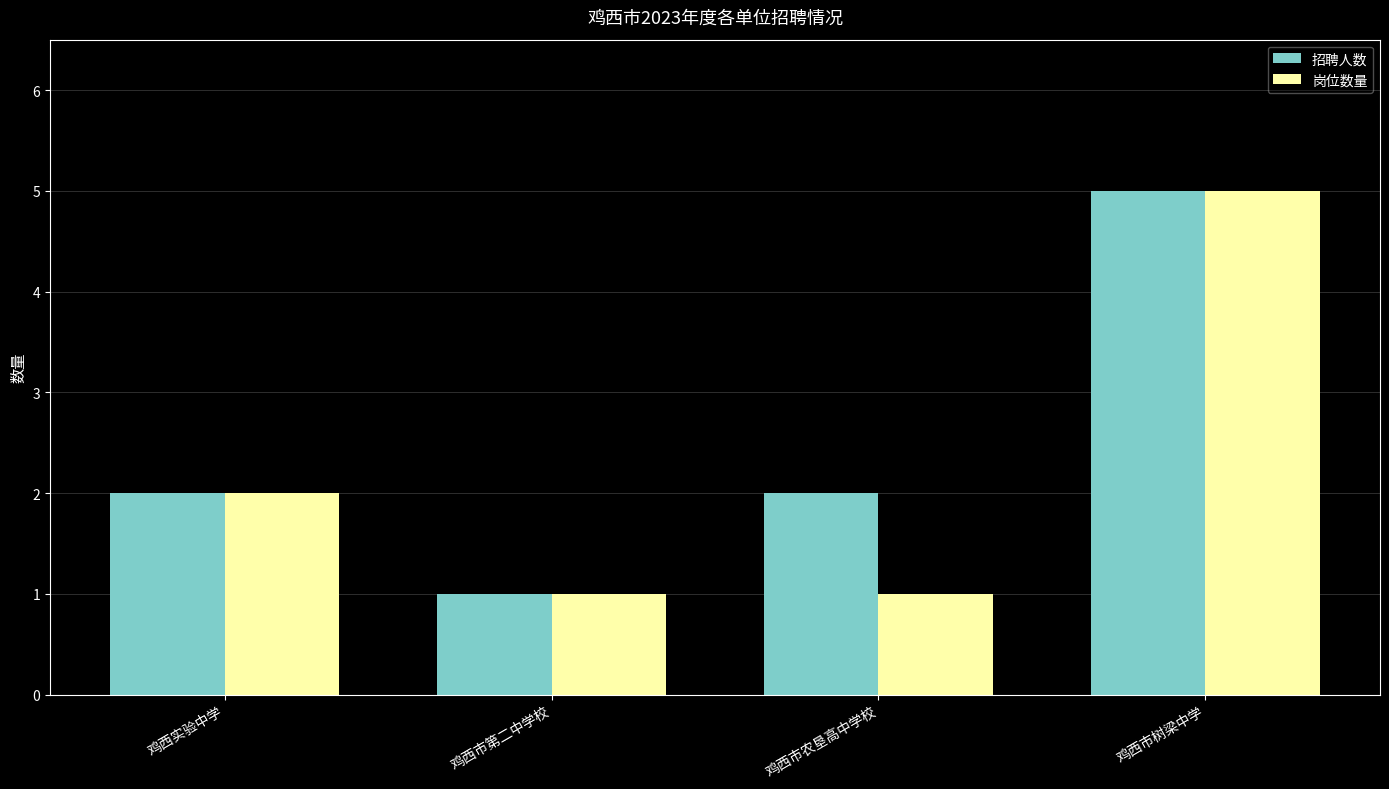

True or false: 岗位数量 has a value of 5 at 鸡西市树梁中学.

True